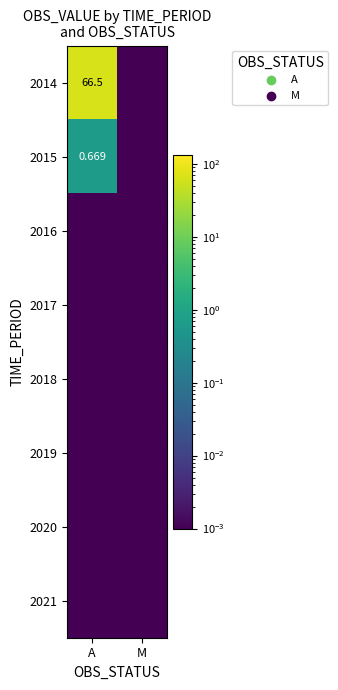

At which category is the sum across all series the highest?

A